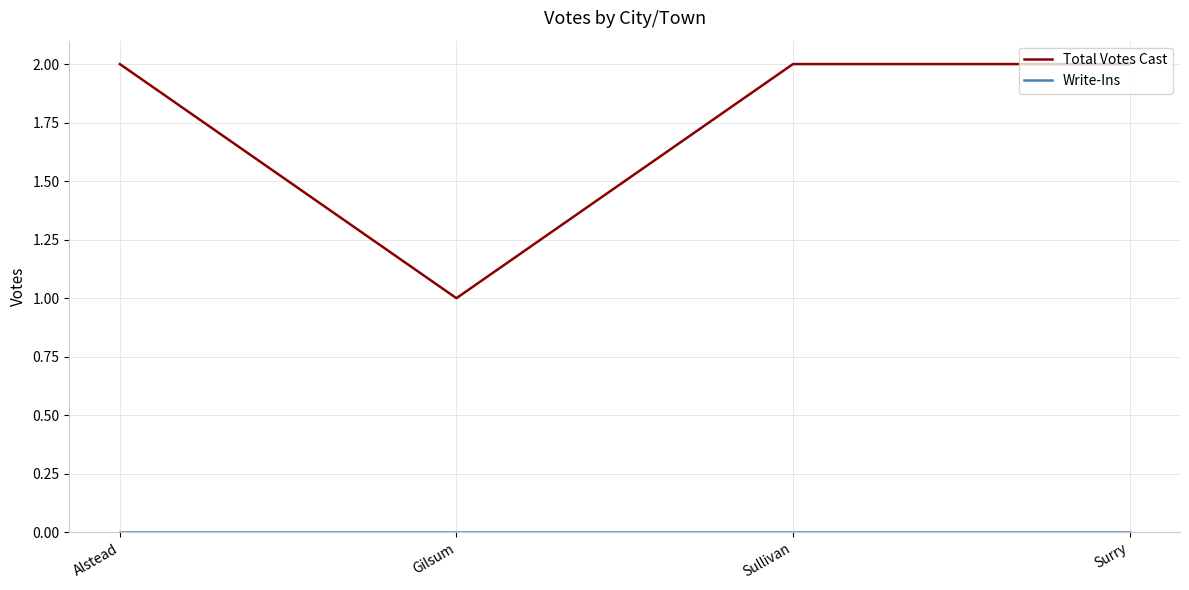

Which series changed the most between Alstead and Gilsum?

Total Votes Cast